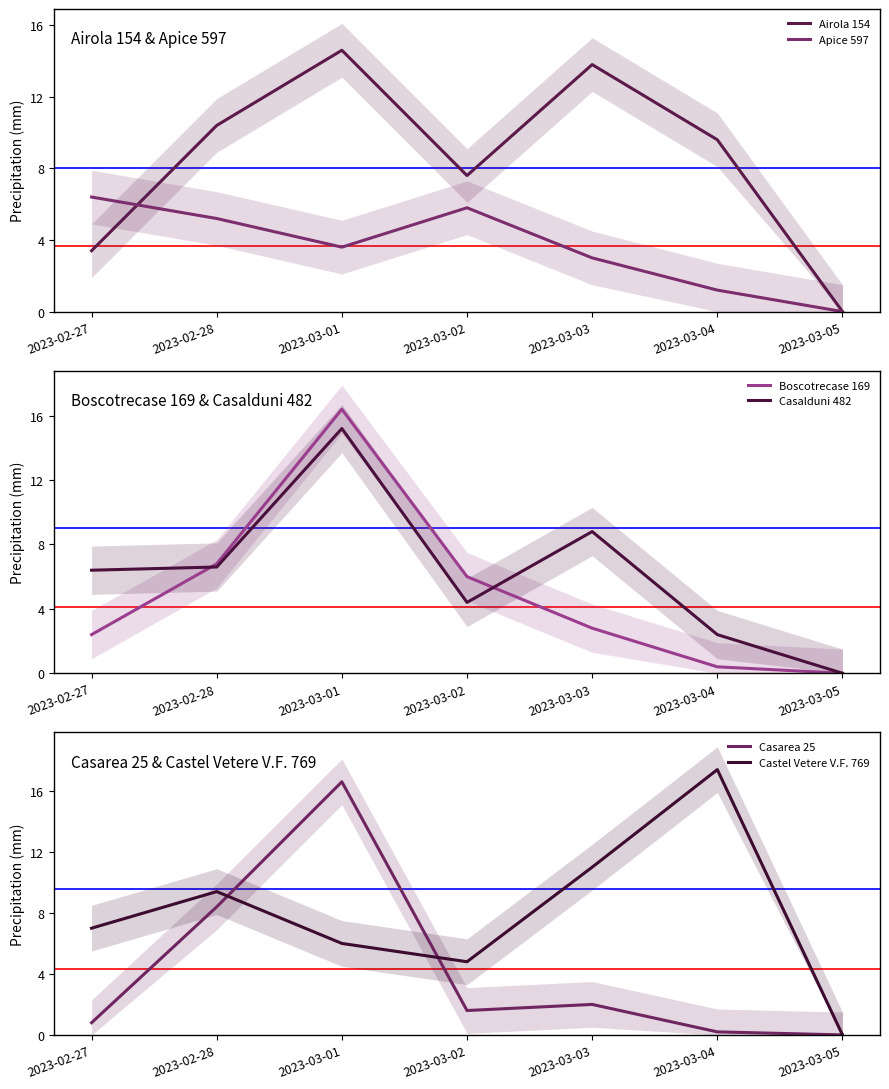

Reading left to right, extract all data points from this chart.

Airola 154: 3.4	10.4	14.6	7.6	13.8	9.6	0.0
Apice 597: 6.4	5.2	3.6	5.8	3.0	1.2	0.0
Boscotrecase 169: 2.4	6.8	16.4	6.0	2.8	0.4	0.0
Casalduni 482: 6.4	6.6	15.2	4.4	8.8	2.4	0.0
Casarea 25: 0.8	8.4	16.6	1.6	2.0	0.2	0.0
Castel Vetere V.F. 769: 7.0	9.4	6.0	4.8	11.0	17.4	0.0